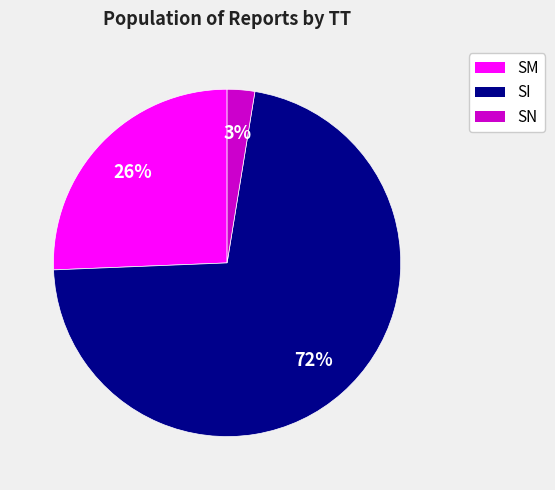

Do SI and SM together represent more than half of the pie?

Yes